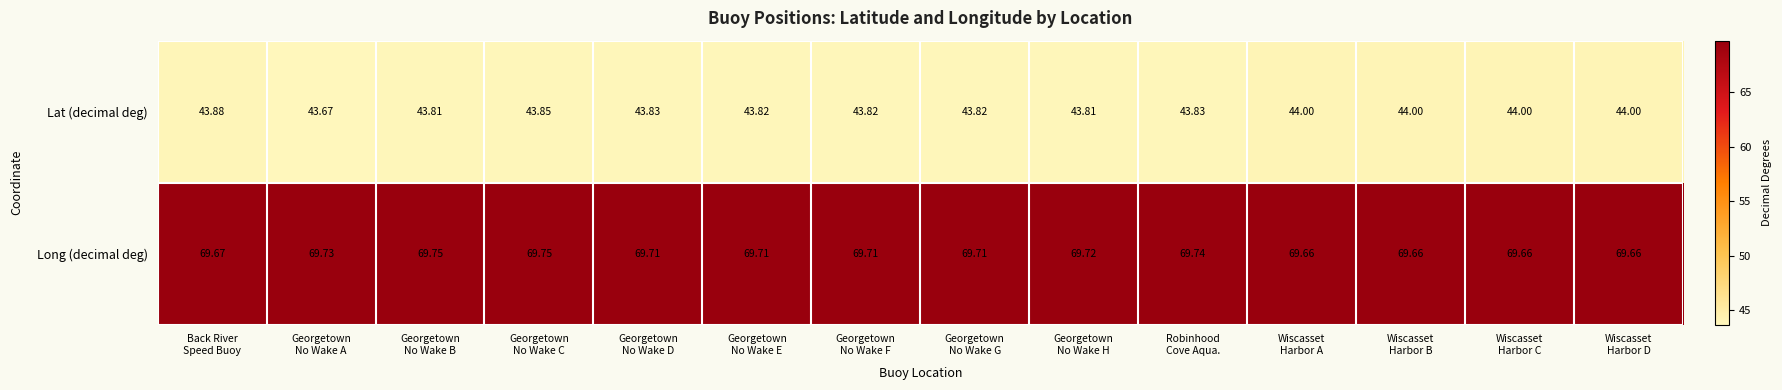

List the series in order of their overall mean, lowest first.

Lat (decimal deg), Long (decimal deg)